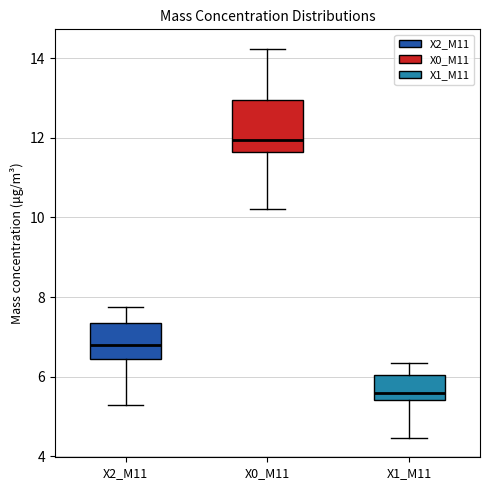

Where does the upper whisker of the box for X2_M11 end on the y-axis? The values are not printed on the chart, so give them approximately, as read against the axis.

7.8